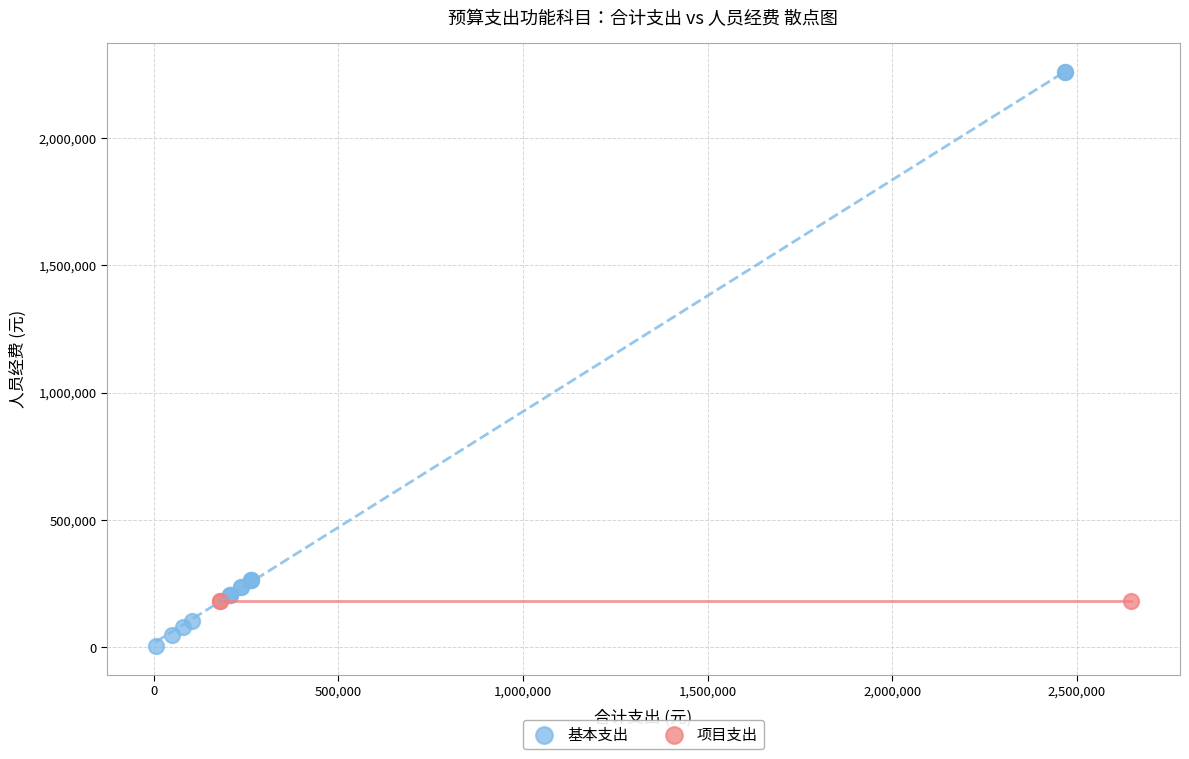

Which series contains the highest Y value?

基本支出